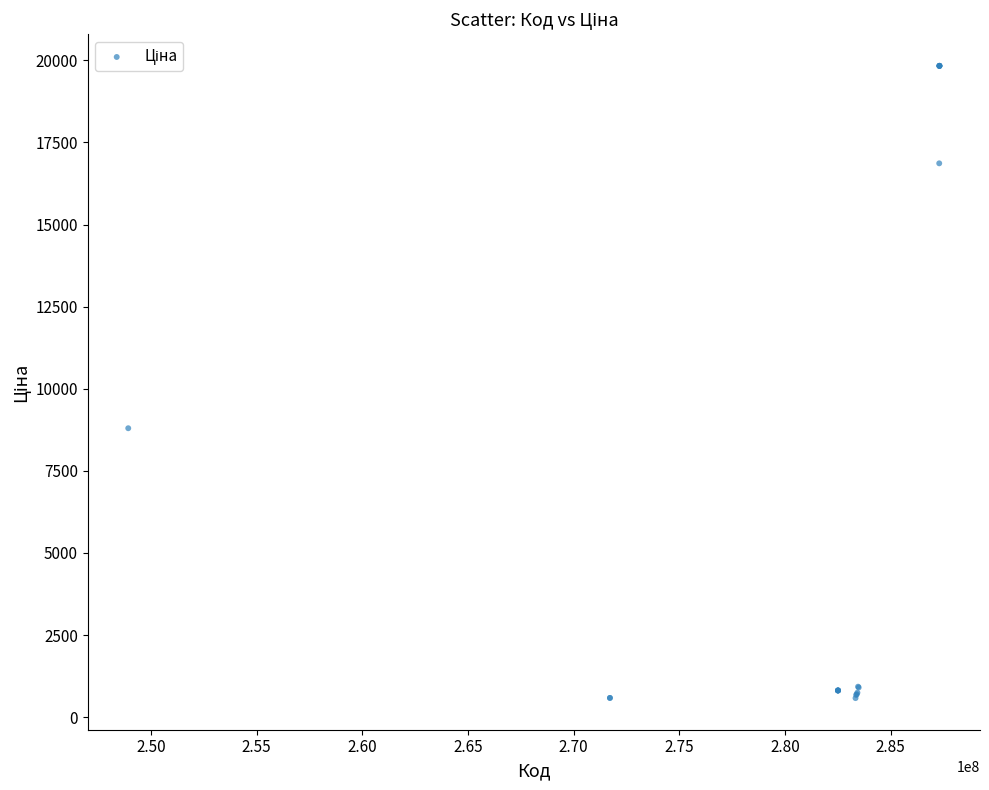

What Y value in the scatter plot is closest to 10205?

8797.6